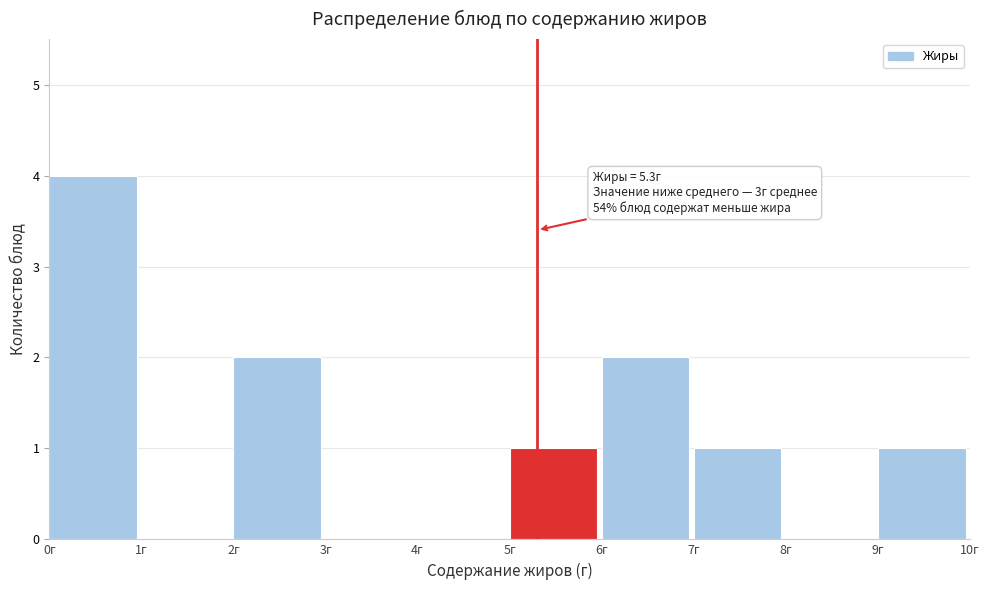

Over which range of the x-axis is the bar tallest?

0 to 1